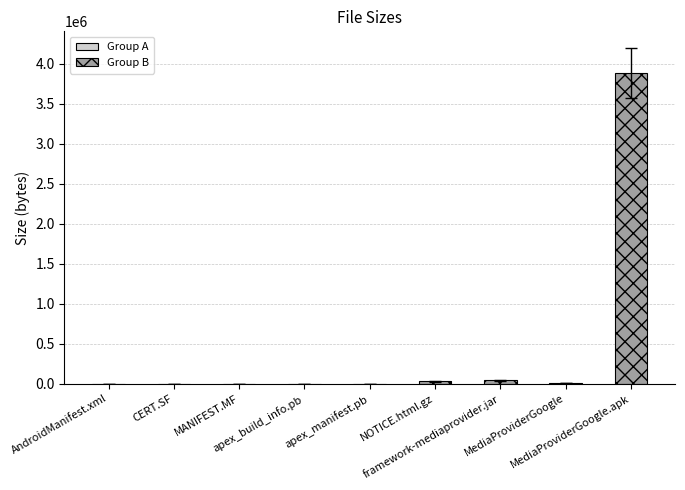

What is the difference between the maximum and minimum values?

3884516